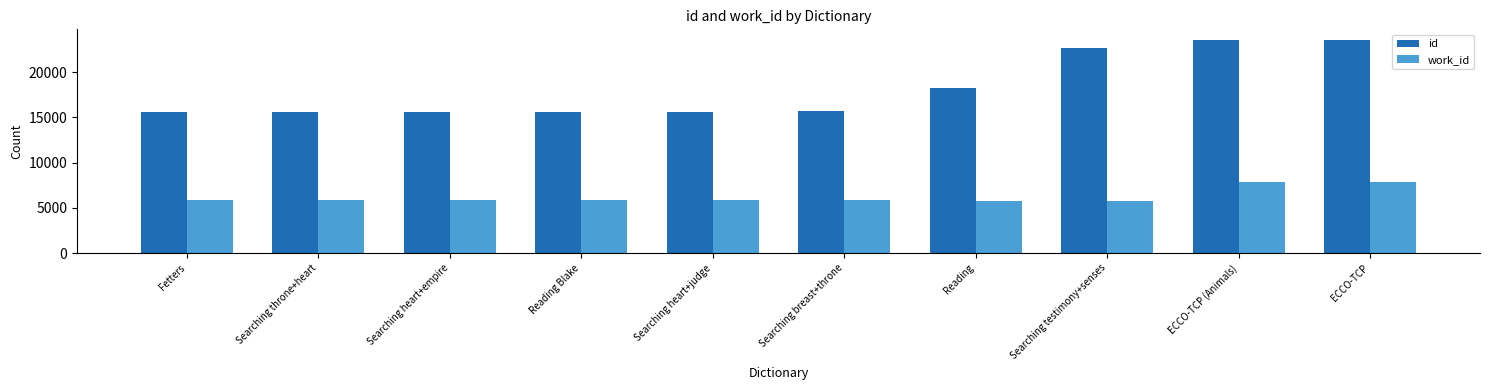

What is the difference between the maximum and minimum values in the work_id series?

2123